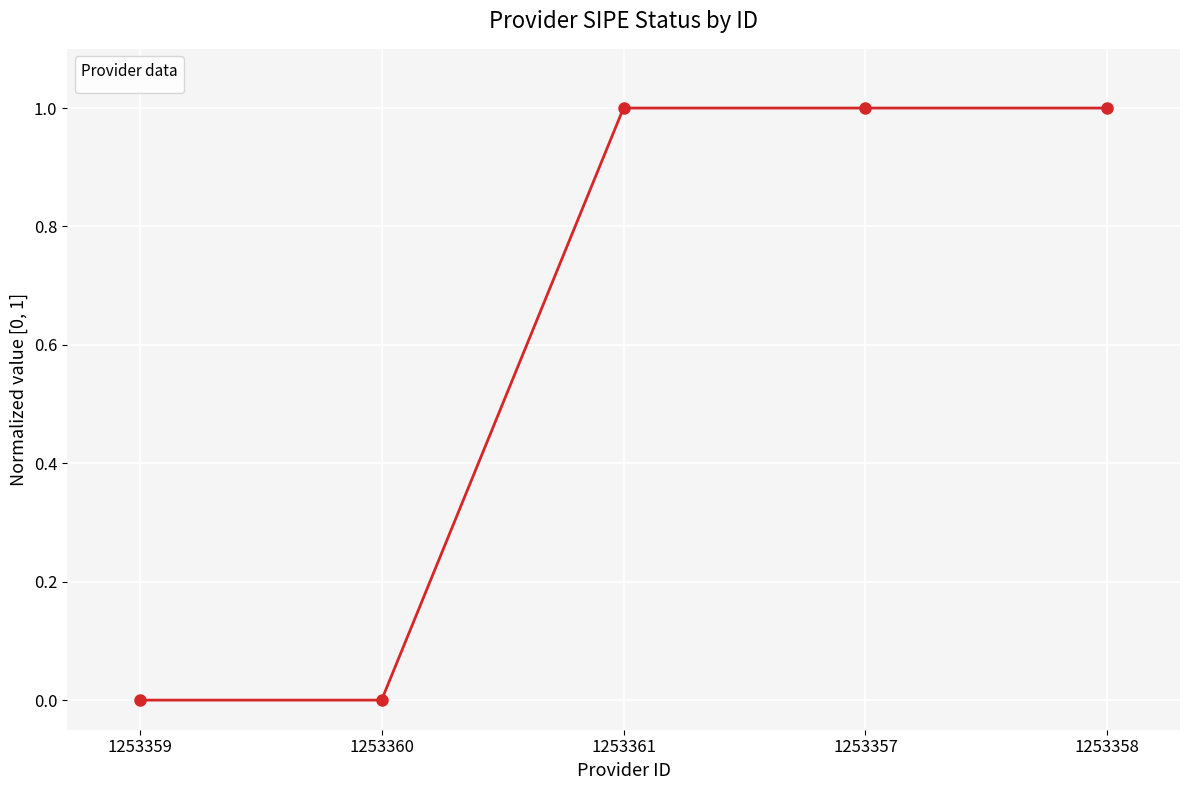

How many lines are shown in the chart?

1